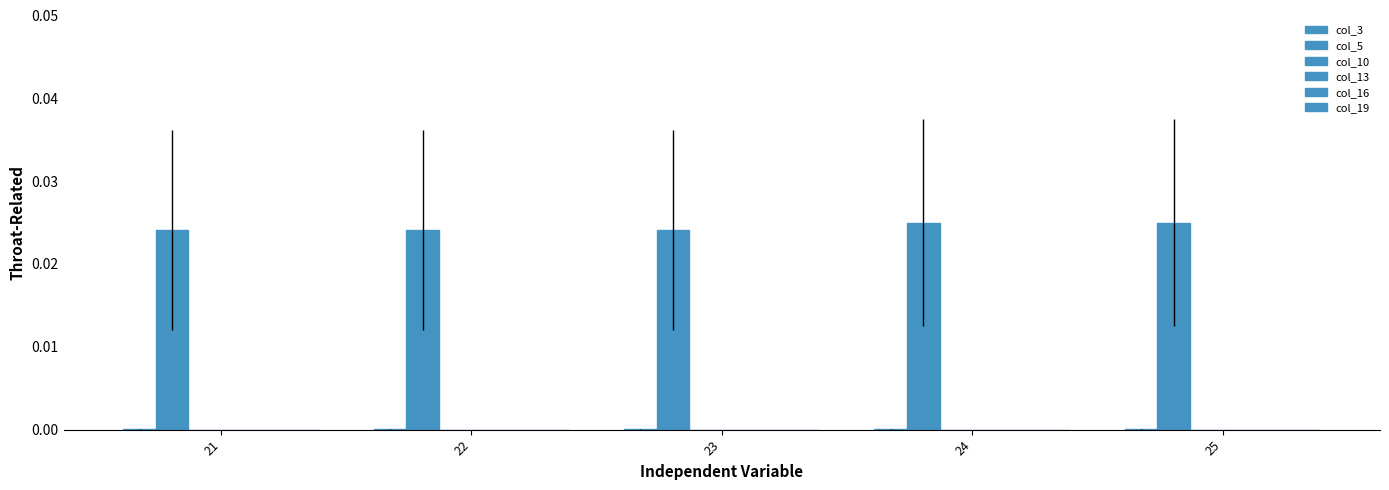

How many categories are shown in the chart?

5